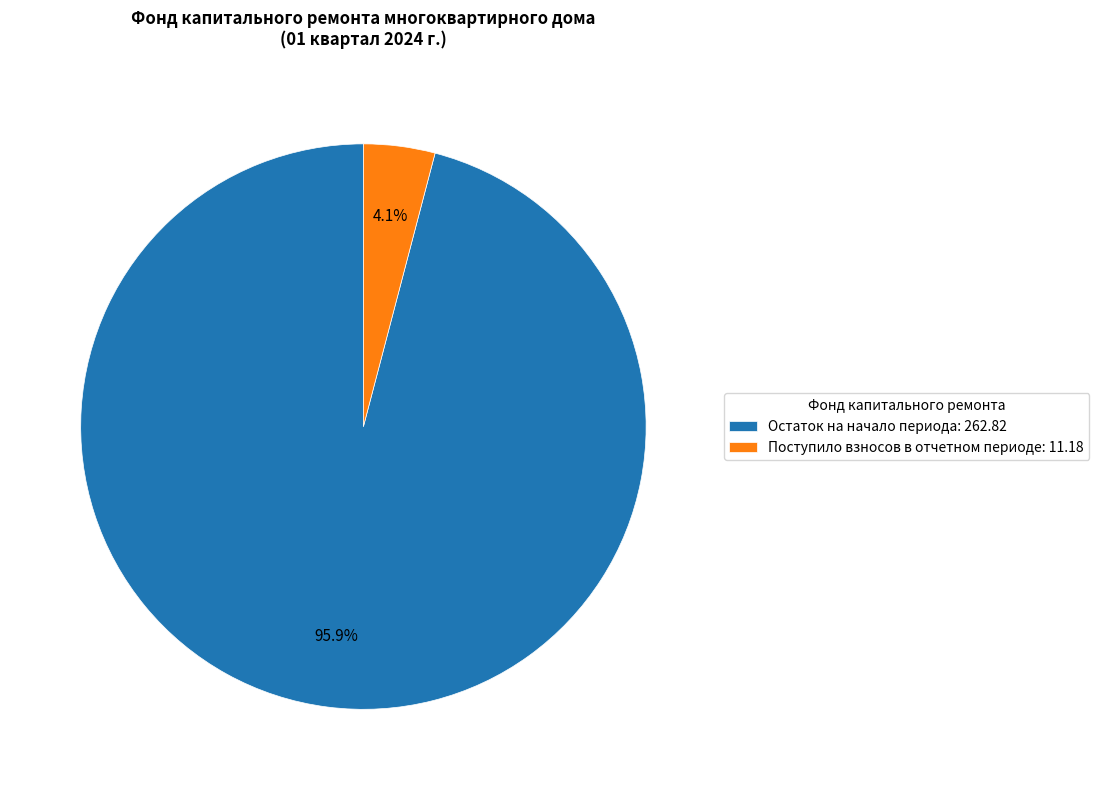

Between Остаток на начало периода: 262.82 and Поступило взносов в отчетном периоде: 11.18, which is larger?

Остаток на начало периода: 262.82